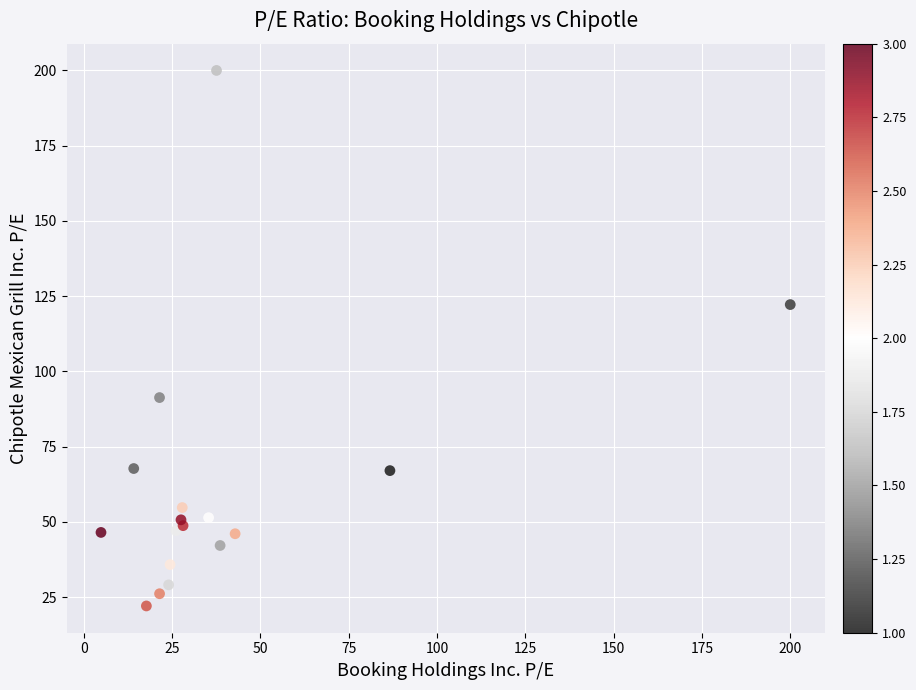

What Y value in the scatter plot is closest to 111?

122.2